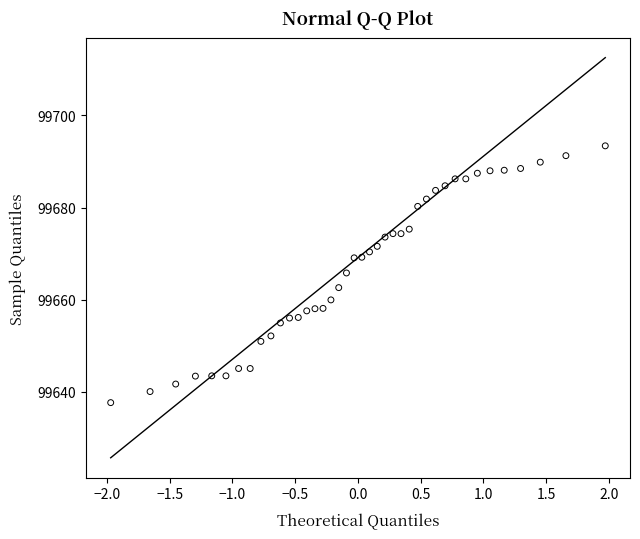

What is the range of Y values (max minus min)?

55.7